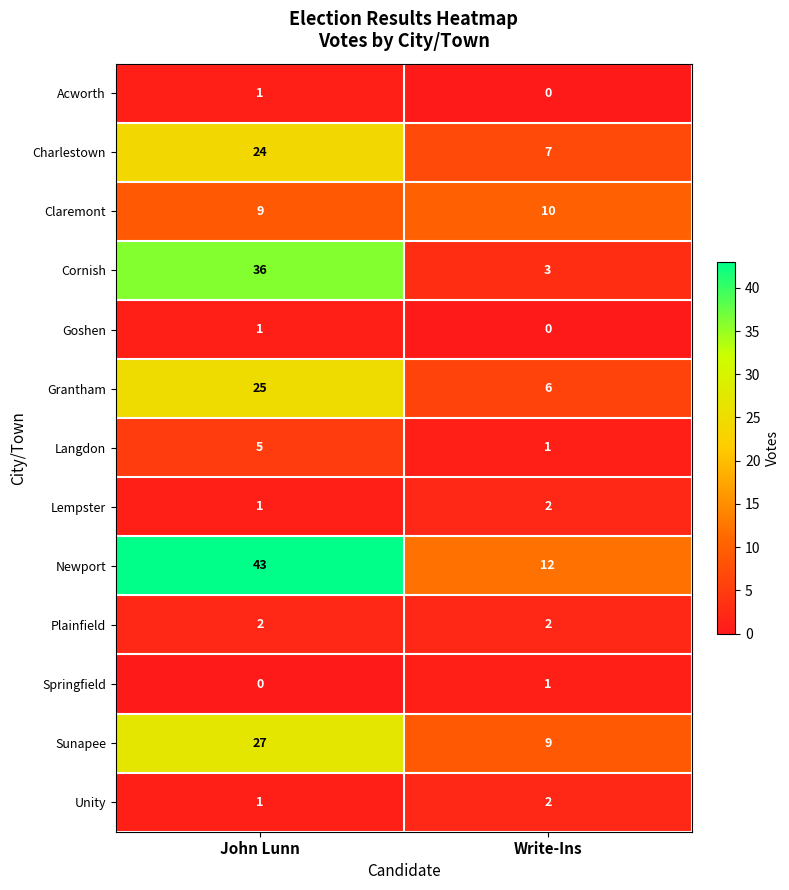

Which category has the highest value across all series?

John Lunn